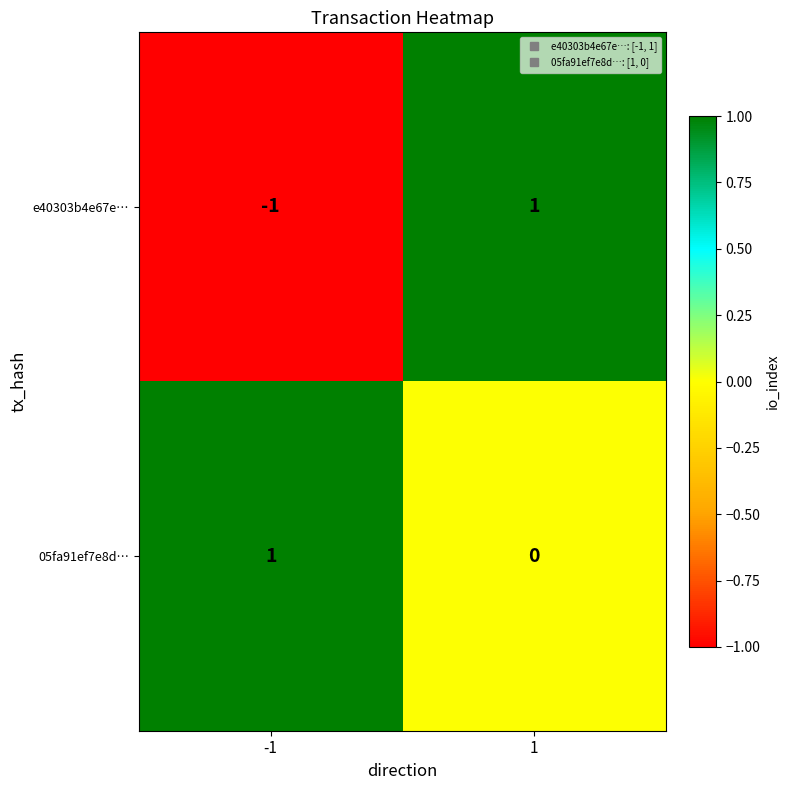

Reading left to right, list all the values displayed in this chart.

e40303b4e67e…: -1	1
05fa91ef7e8d…: 1	0